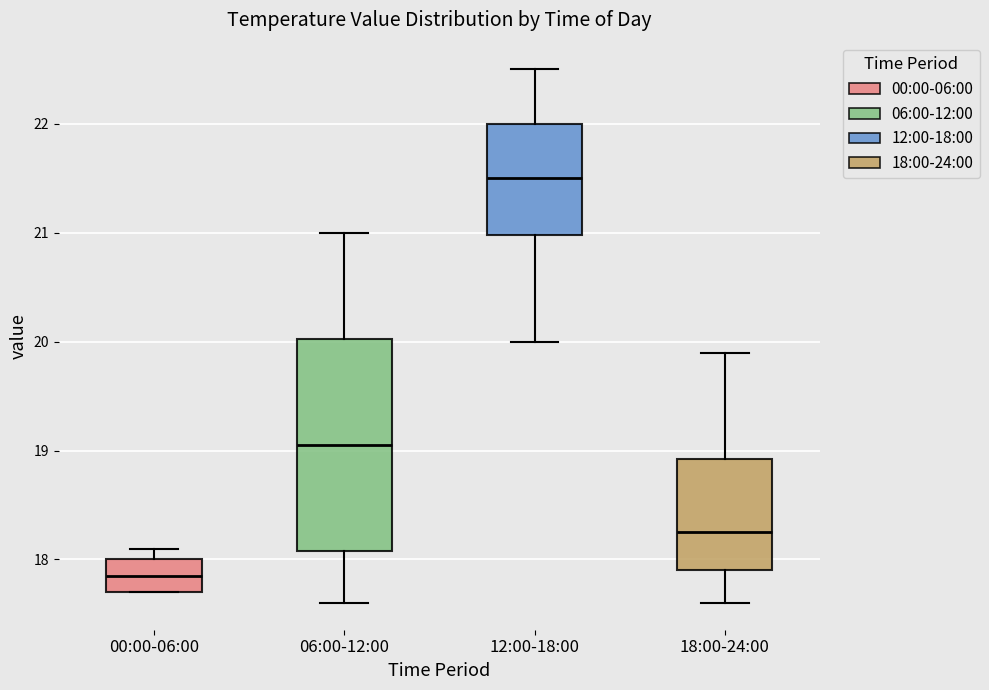

Reading left to right, read every box against the y-axis: the position of its median line, the range the box covers, and the ends of its whiskers. The values are not printed on the chart, so give them approximately, as read against the axis.

00:00-06:00: median 17.9, box 17.7 to 18.0, whiskers 17.7 to 18.1
06:00-12:00: median 19.1, box 18.1 to 20.0, whiskers 17.6 to 21.0
12:00-18:00: median 21.5, box 21.0 to 22.0, whiskers 20.0 to 22.5
18:00-24:00: median 18.3, box 17.9 to 18.9, whiskers 17.6 to 19.9